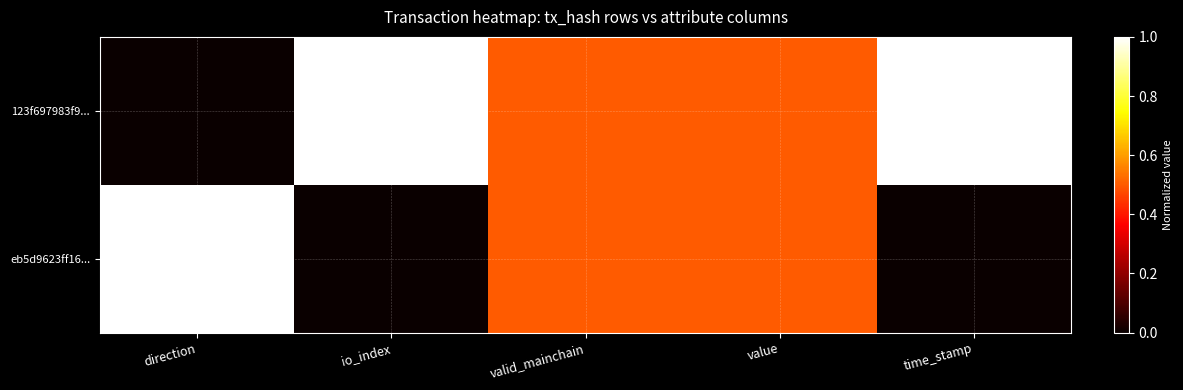

Which series has the widest spread of values?

123f697983f9...